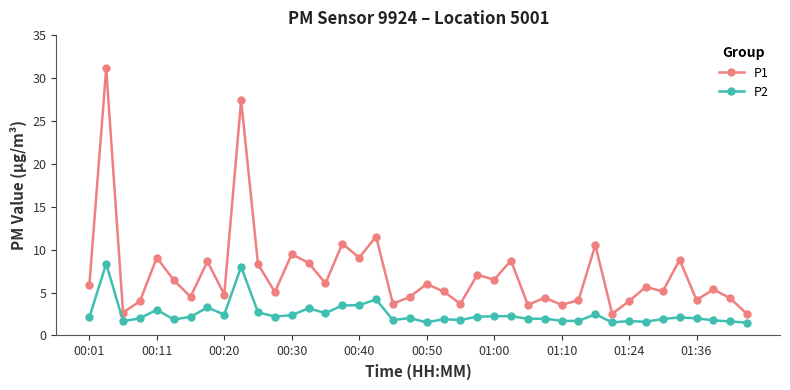

True or false: P2 and P1 intersect in this chart.

False